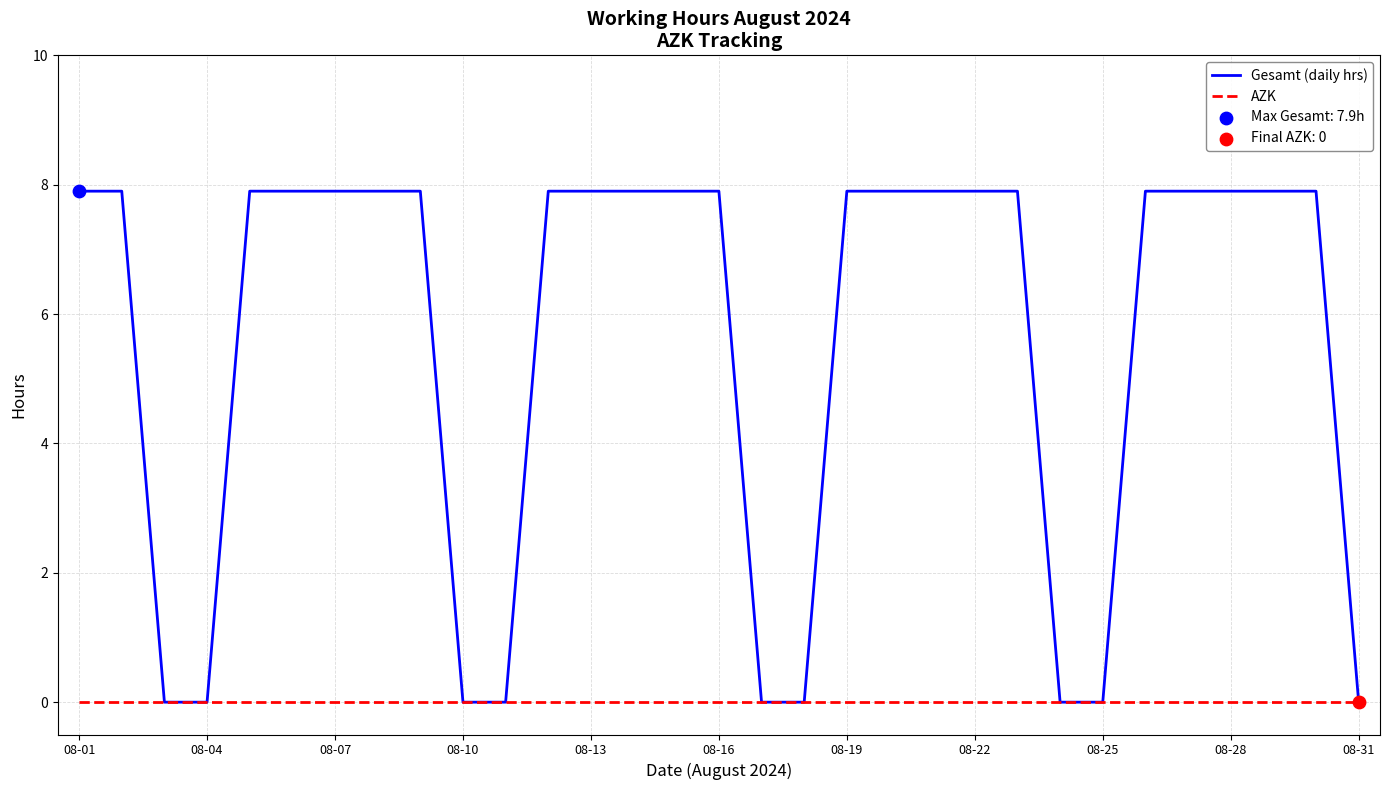

Which series has the widest spread of values?

Gesamt (daily hrs)